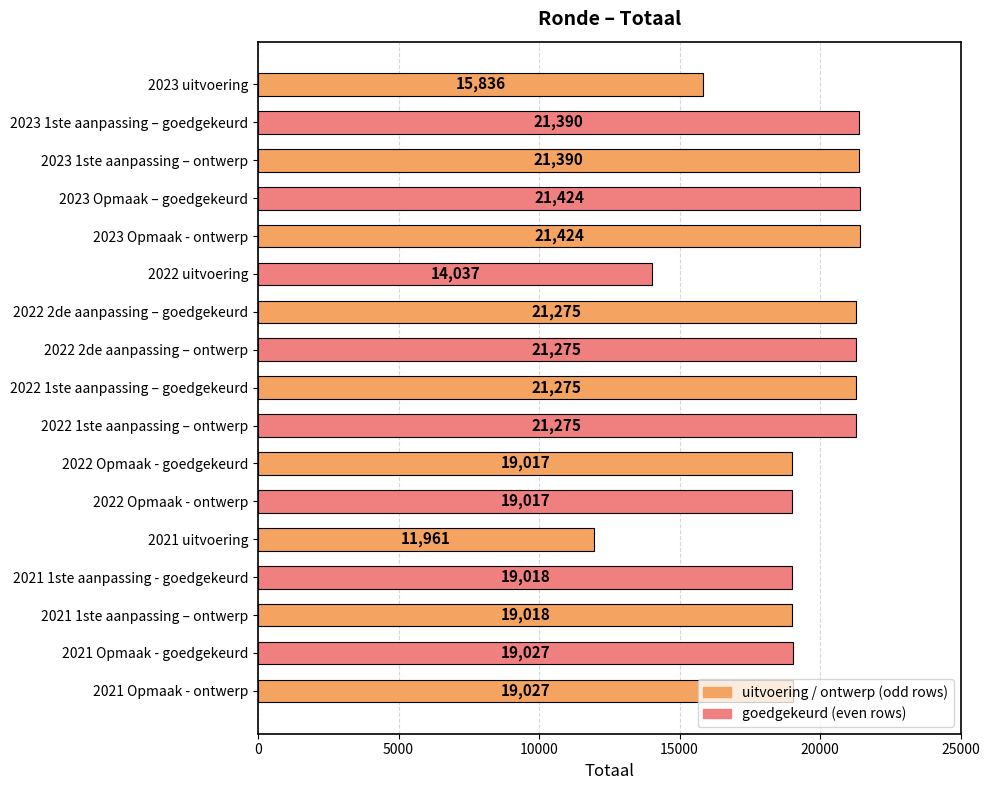

What is the sum of all values?

326686